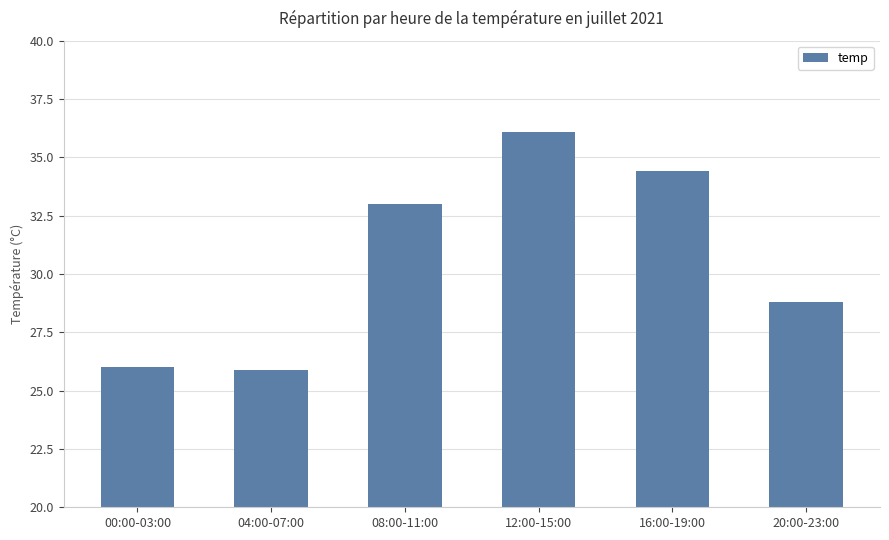

What is the sum of the values at 00:00-03:00 and 08:00-11:00?

59.0